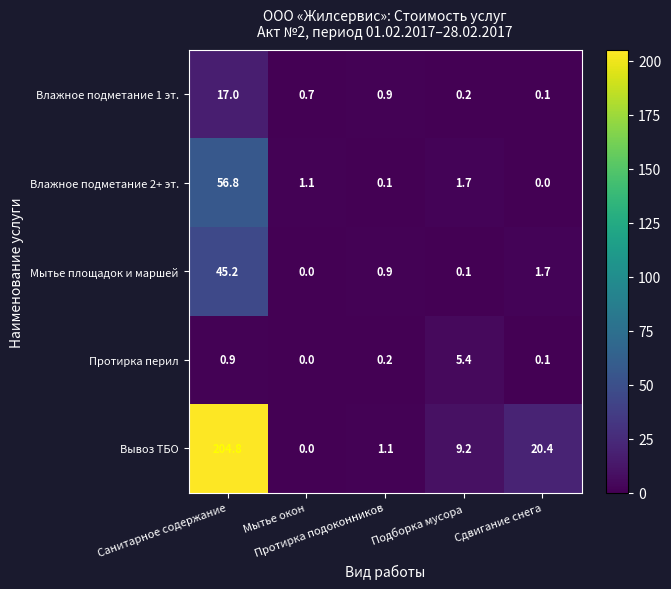

What is the difference between the second highest and minimum values in the Влажное подметание 2+ эт. series?

1.7